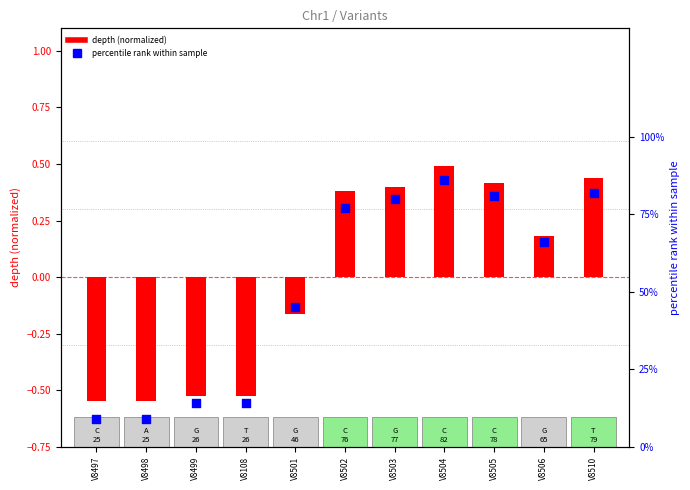

Which series has the largest total across all categories?

percentile rank within sample